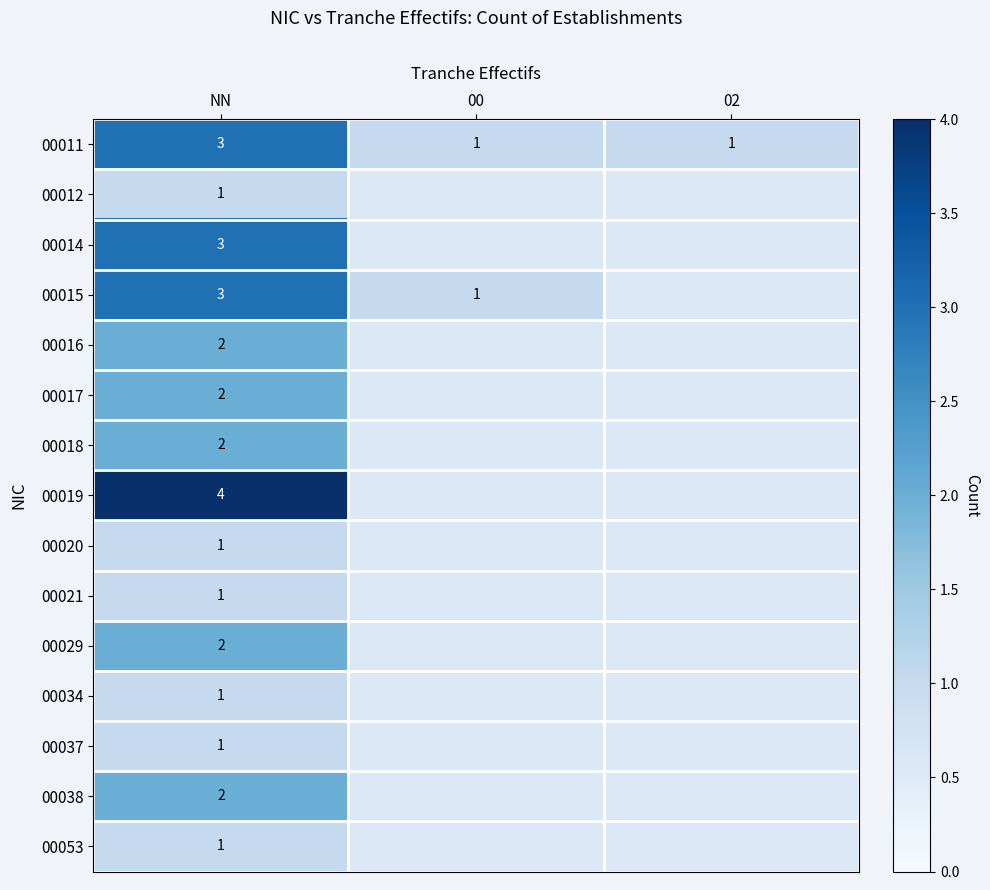

The 00018 series shows 3 at NN. True or false?

False